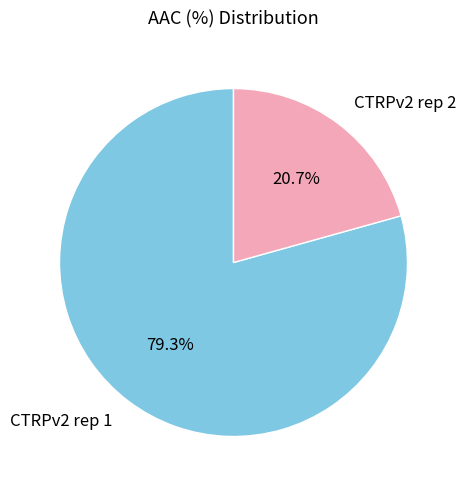

What is the total percentage of CTRPv2 rep 1 and CTRPv2 rep 2?

100.0%